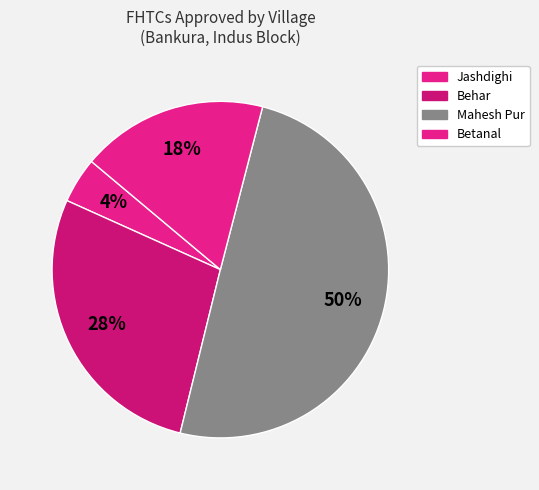

What is the largest slice in the pie chart?

Mahesh Pur